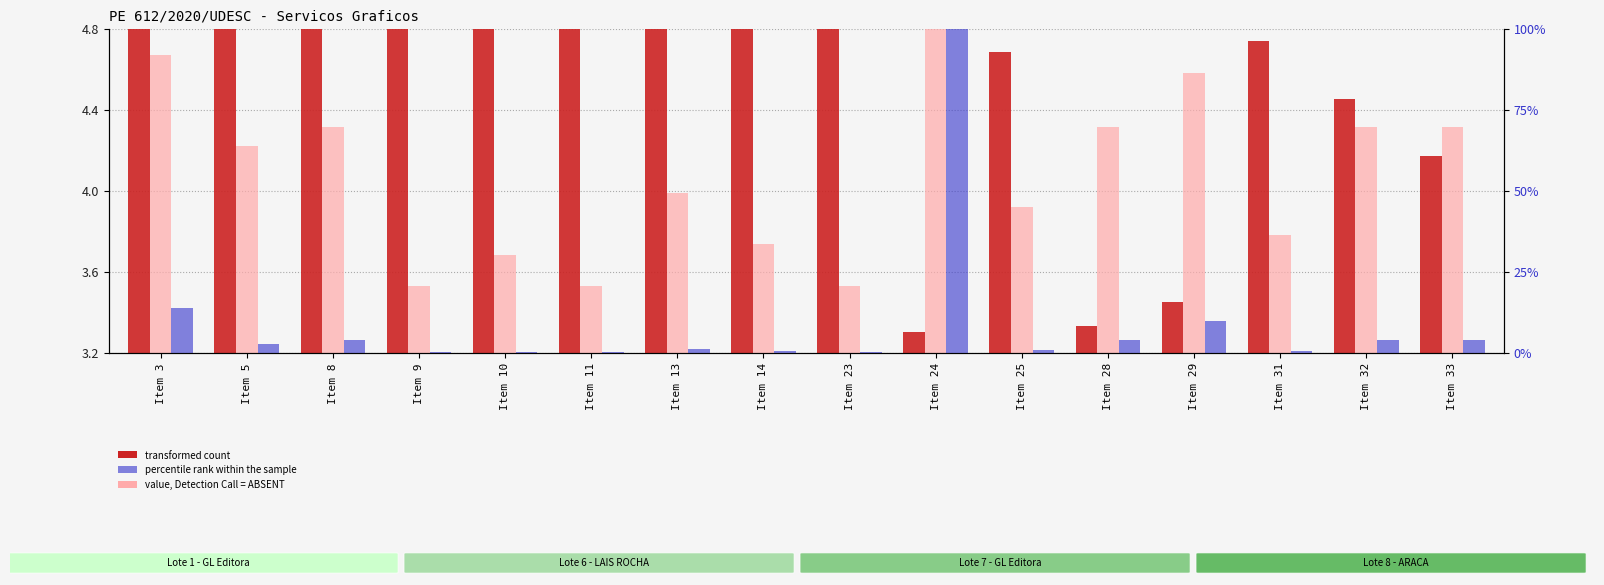

Reading right to left, list all the values displayed in this chart.

transformed count (log Preco): 4.2	4.5	4.7	3.5	3.3	4.7	3.3	7.3	5.6	5.6	4.9	4.9	4.9	5.0	5.3	4.9
value, Detection Call = ABSENT: 4.3	4.3	3.8	4.6	4.3	3.9	5.3	3.5	3.7	4.0	3.5	3.7	3.5	4.3	4.2	4.7
percentile rank within the sample: 4.0	4.0	0.6	10.0	4.0	1.0	100.0	0.2	0.5	1.3	0.2	0.4	0.2	4.0	2.9	13.8